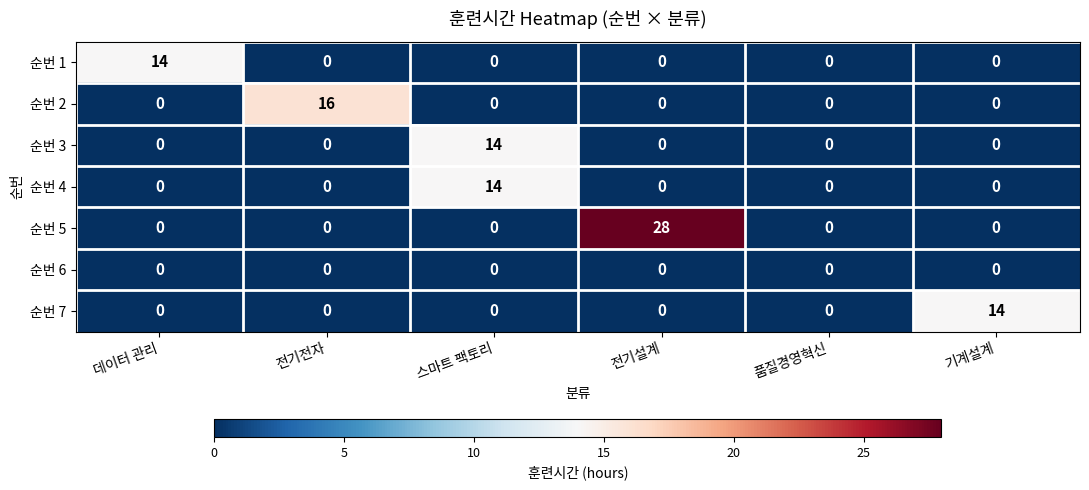

What is the greatest value displayed?

28